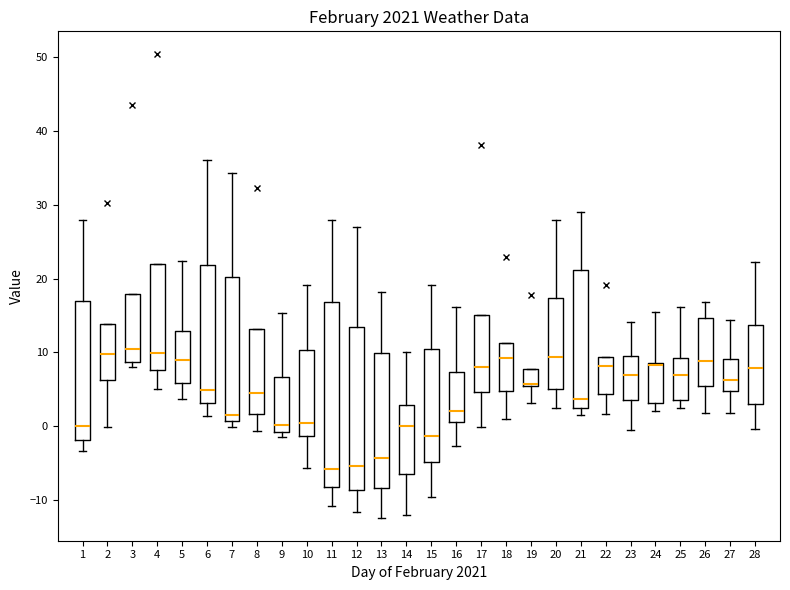

Reading left to right, transcribe this box plot: for each box, give where its median line is, the range the box spans, and where its two whiskers end, as read against the y-axis. The values are not printed on the chart, so give them approximately, as read against the axis.

1: median 0, box -2 to 17, whiskers -3 to 28
2: median 10, box 6 to 14, whiskers 0 to 14
3: median 10, box 9 to 18, whiskers 8 to 18
4: median 10, box 8 to 22, whiskers 5 to 22
5: median 9, box 6 to 13, whiskers 4 to 22
6: median 5, box 3 to 22, whiskers 1 to 36
7: median 2, box 1 to 20, whiskers 0 to 34
8: median 5, box 2 to 13, whiskers -1 to 13
9: median 0, box -1 to 7, whiskers -1 (just below the box's lower edge) to 15
10: median 0, box -1 to 10, whiskers -6 to 19
11: median -6, box -8 to 17, whiskers -11 to 28
12: median -5, box -9 to 14, whiskers -12 to 27
13: median -4, box -8 to 10, whiskers -12 to 18
14: median 0, box -6 to 3, whiskers -12 to 10
15: median -1, box -5 to 10, whiskers -10 to 19
16: median 2, box 1 to 7, whiskers -3 to 16
17: median 8, box 5 to 15, whiskers 0 to 15
18: median 9, box 5 to 11, whiskers 1 to 11
19: median 6 (drawn on the box's lower edge), box 6 to 8, whiskers 3 to 8
20: median 9, box 5 to 17, whiskers 2 to 28
21: median 4, box 3 to 21, whiskers 2 to 29
22: median 8, box 4 to 9, whiskers 2 to 9
23: median 7, box 4 to 10, whiskers 0 to 14
24: median 8 (drawn on the box's upper edge), box 3 to 9, whiskers 2 to 16
25: median 7, box 4 to 9, whiskers 3 to 16
26: median 9, box 6 to 15, whiskers 2 to 17
27: median 6, box 5 to 9, whiskers 2 to 14
28: median 8, box 3 to 14, whiskers 0 to 22